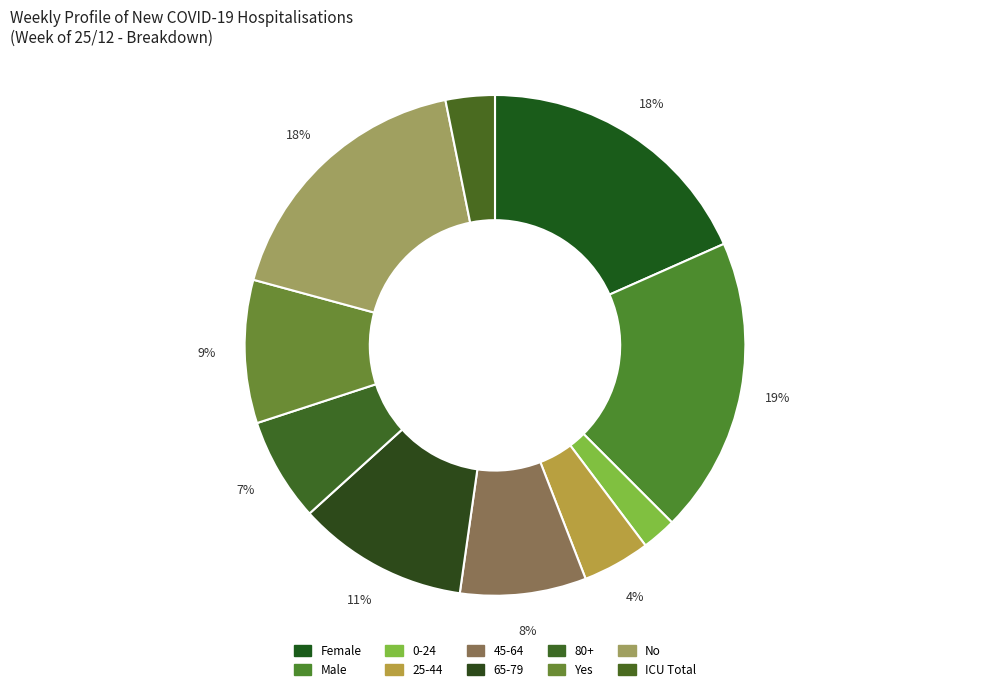

How many segments does this pie chart have?

10